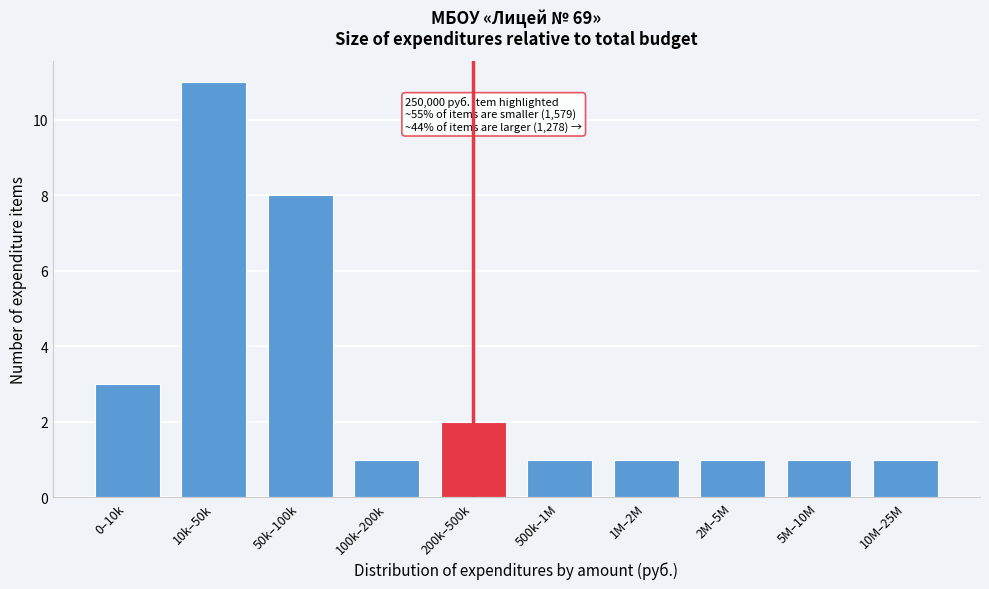

Reading right to left, transcribe all the data shown in this chart.

1	1	1	1	1	2	1	8	11	3